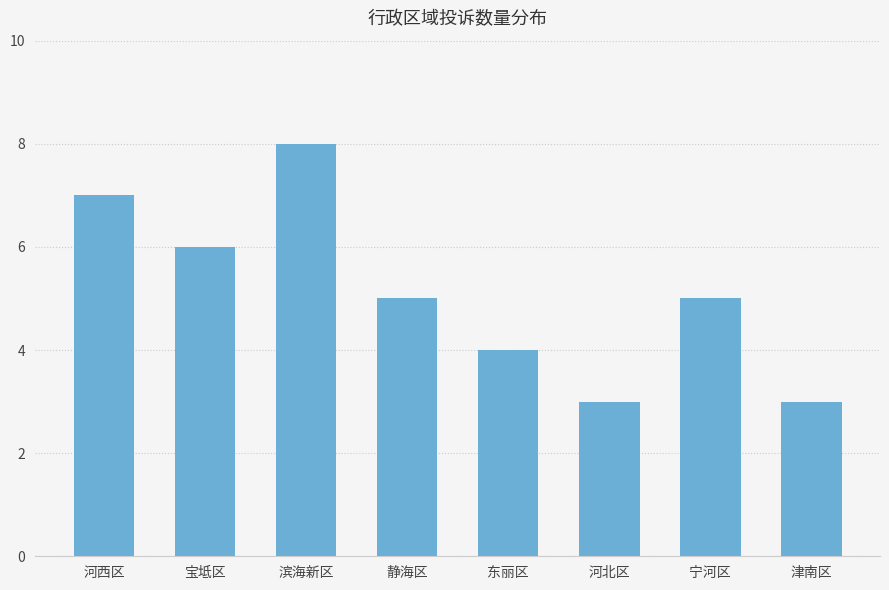

What is the sum of all values?

41